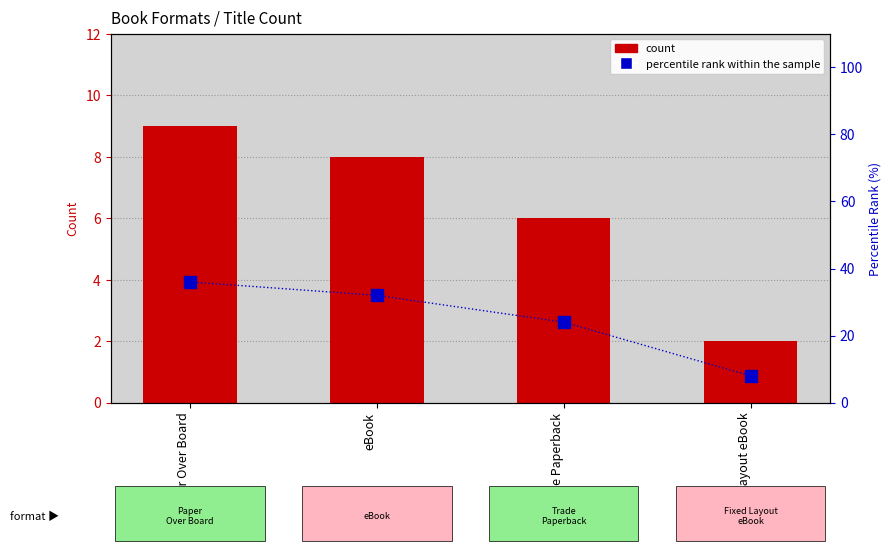

Reading left to right, extract all data points from this chart.

count: Paper Over Board=9	eBook=8	Trade Paperback=6	Fixed Layout eBook=2
percentile rank within the sample: Paper Over Board=36	eBook=32	Trade Paperback=24	Fixed Layout eBook=8